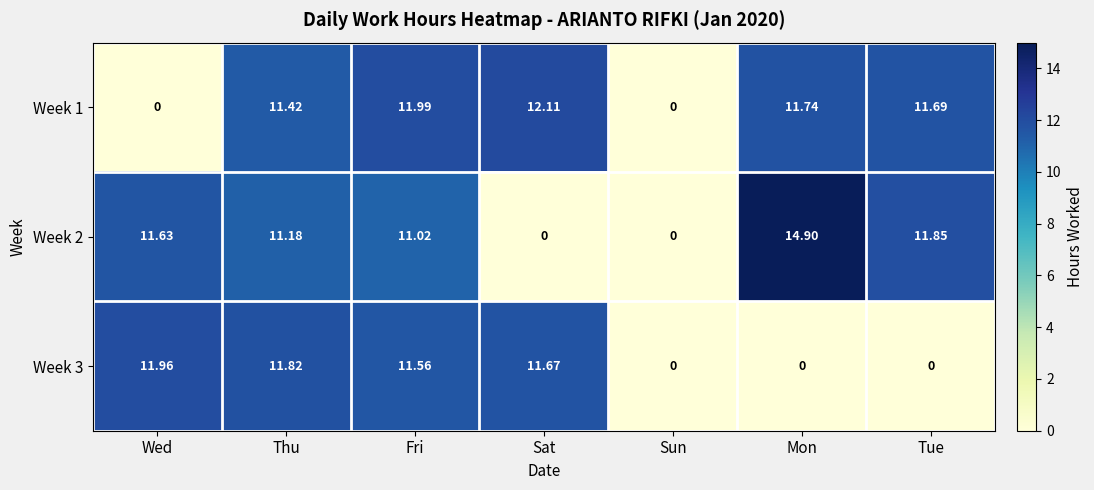

At which category is the sum across all series the highest?

Fri